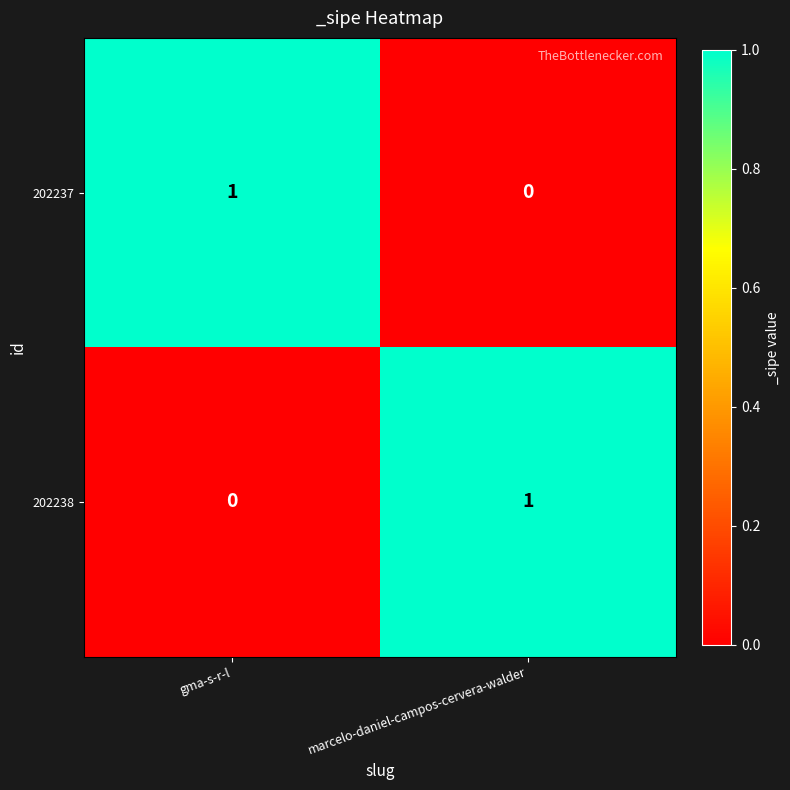

Which category has the highest value in the 202238 series?

marcelo-daniel-campos-cervera-walder